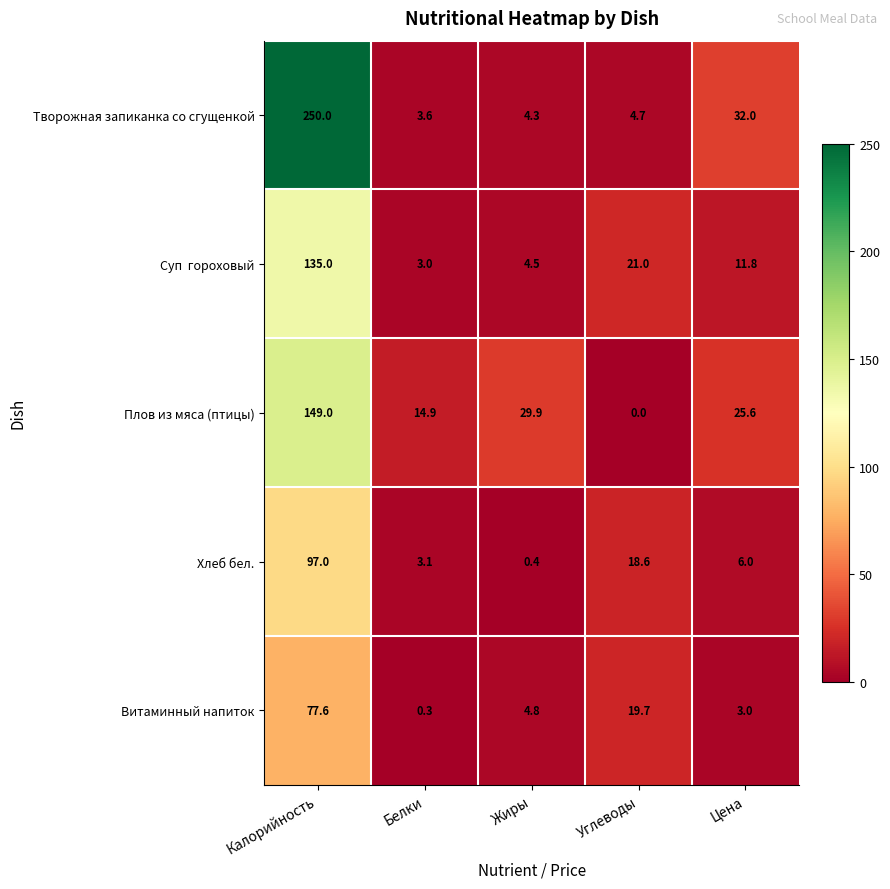

Between Белки and Жиры, which series saw the biggest shift?

Плов из мяса (птицы)